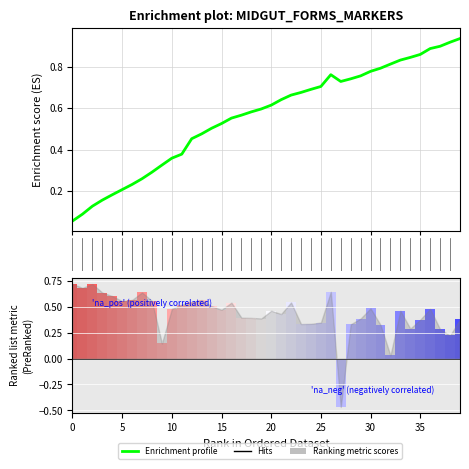

Does the chart contain stacked bars?

No